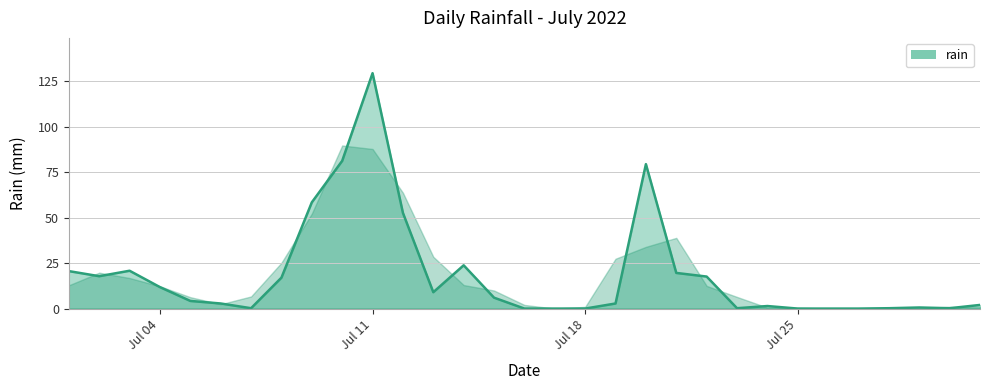

What is the greatest value displayed?

129.4